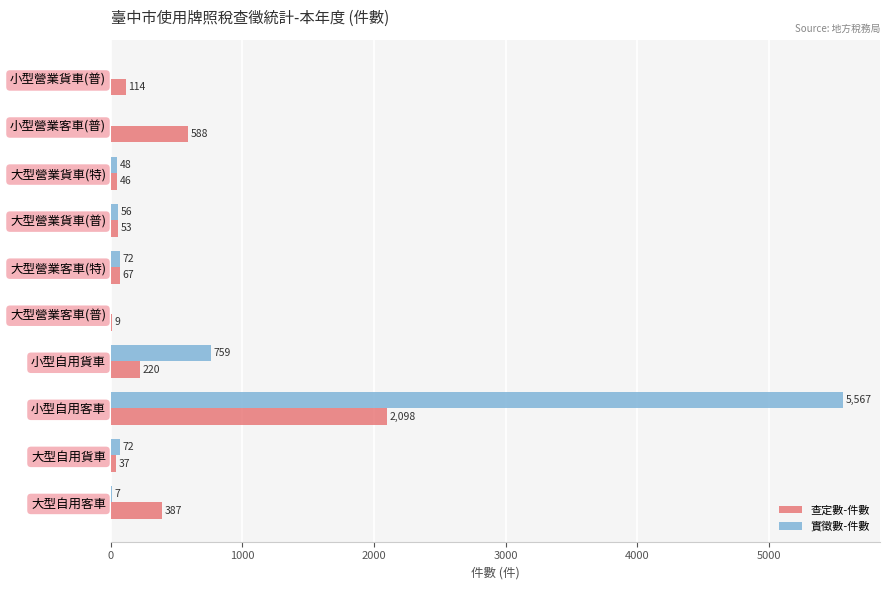

Between 大型自用客車 and 大型自用貨車, which series saw the biggest shift?

查定數-件數